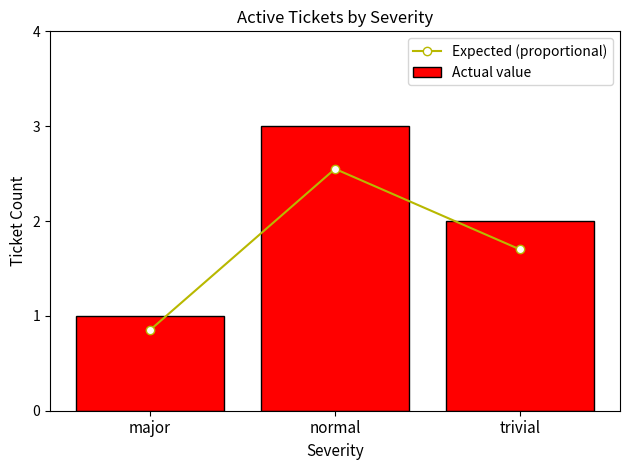

What is the maximum value shown in the chart?

3.0